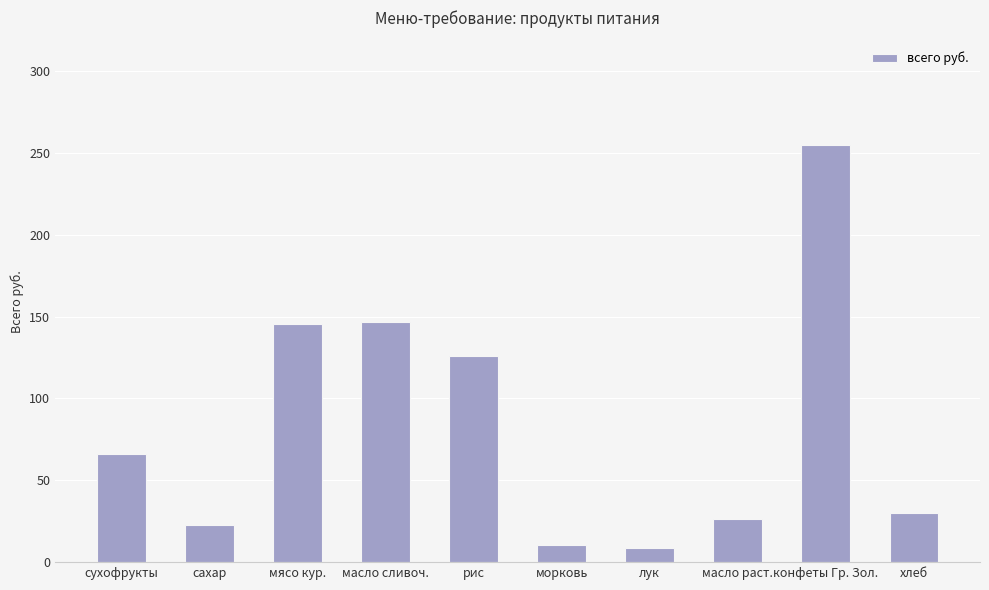

What is the minimum value shown in the chart?

8.4